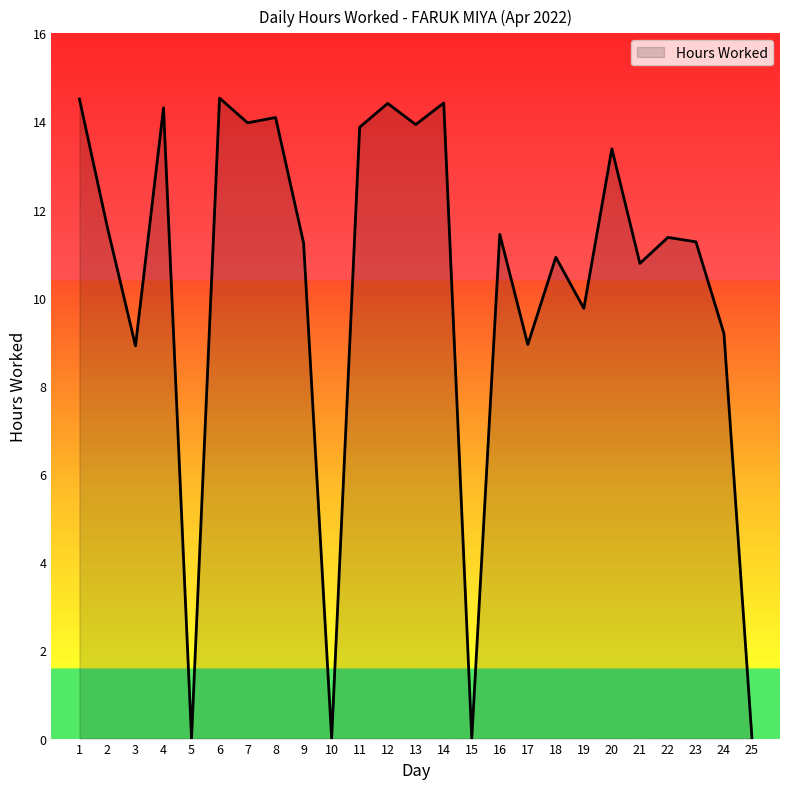

What is the change in value from 3 to 13?

+5.0